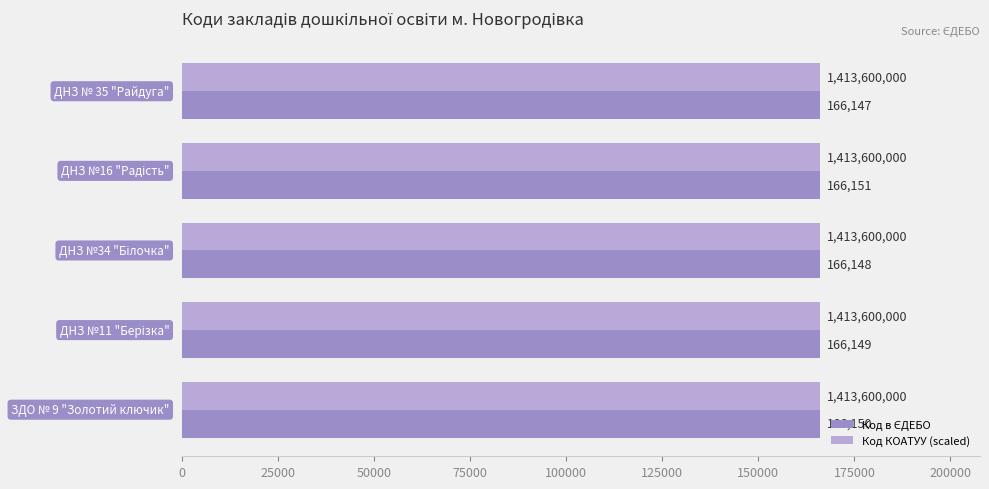

What is the average value of the Код КОАТУУ (scaled) series?

166151